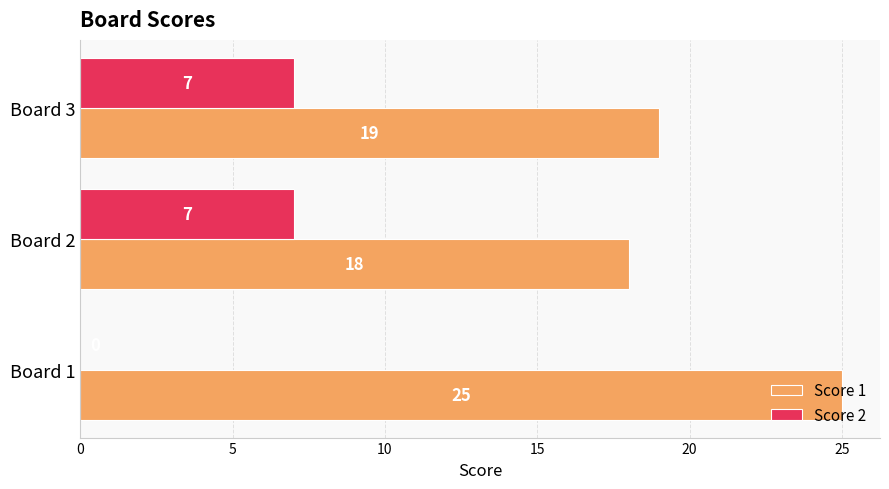

What is the maximum value for Score 1?

25